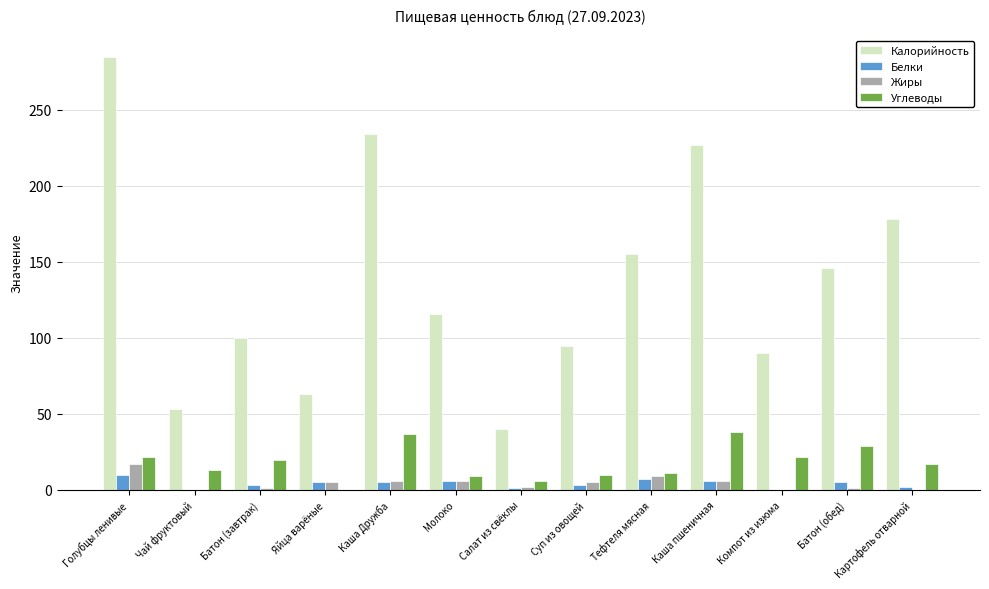

The value of Углеводы at Салат из свёклы is 6. True or false?

True